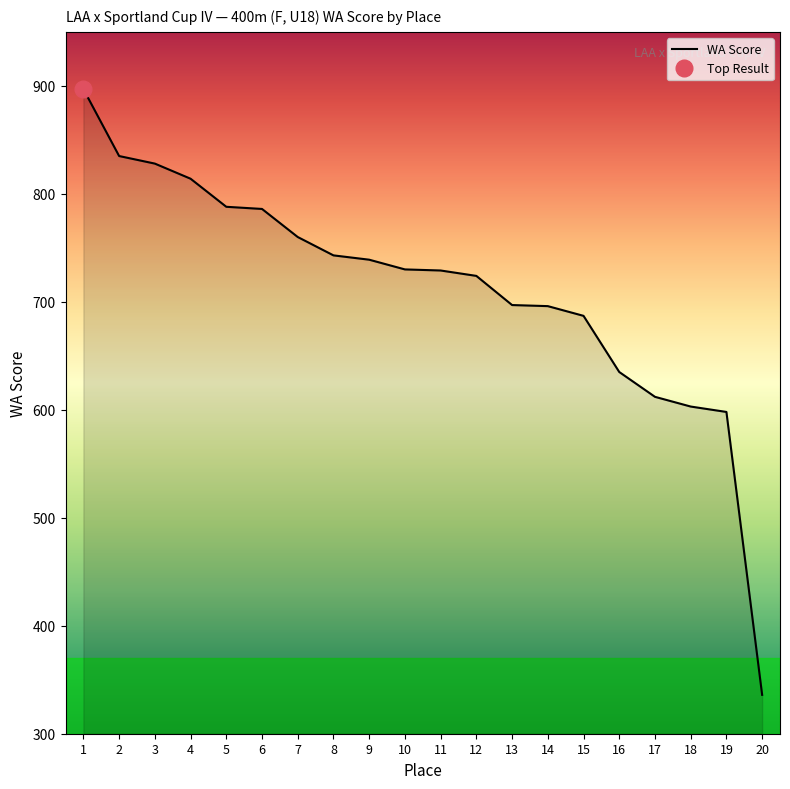

What is the difference between the maximum and second lowest values?

299